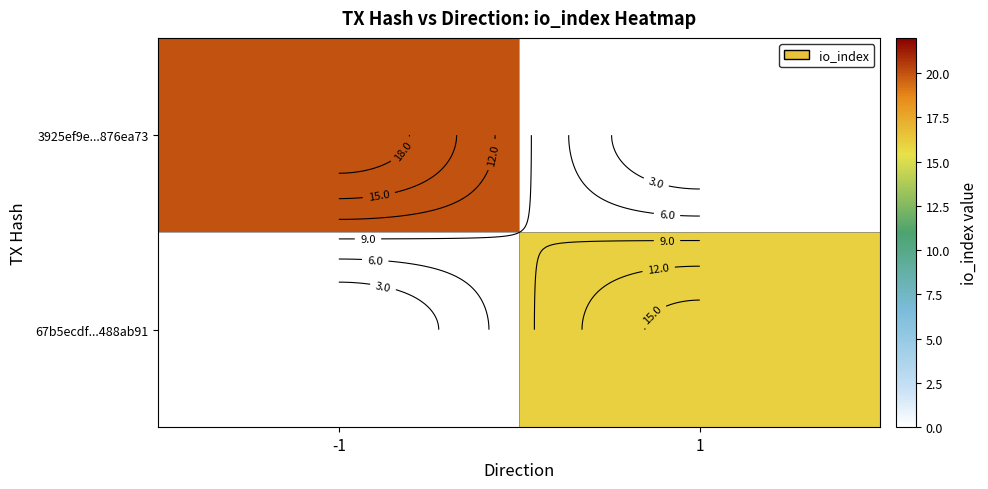

Rank the series at 1 from highest to lowest value.

3925ef9e...876ea73, 67b5ecdf...488ab91